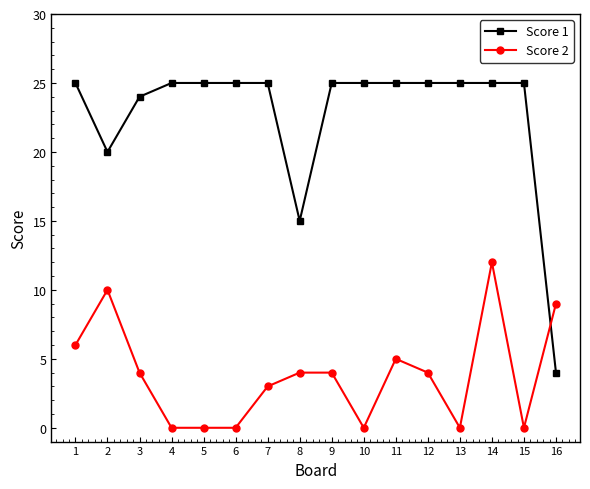

At 10, list the series in order from smallest to largest.

Score 2, Score 1